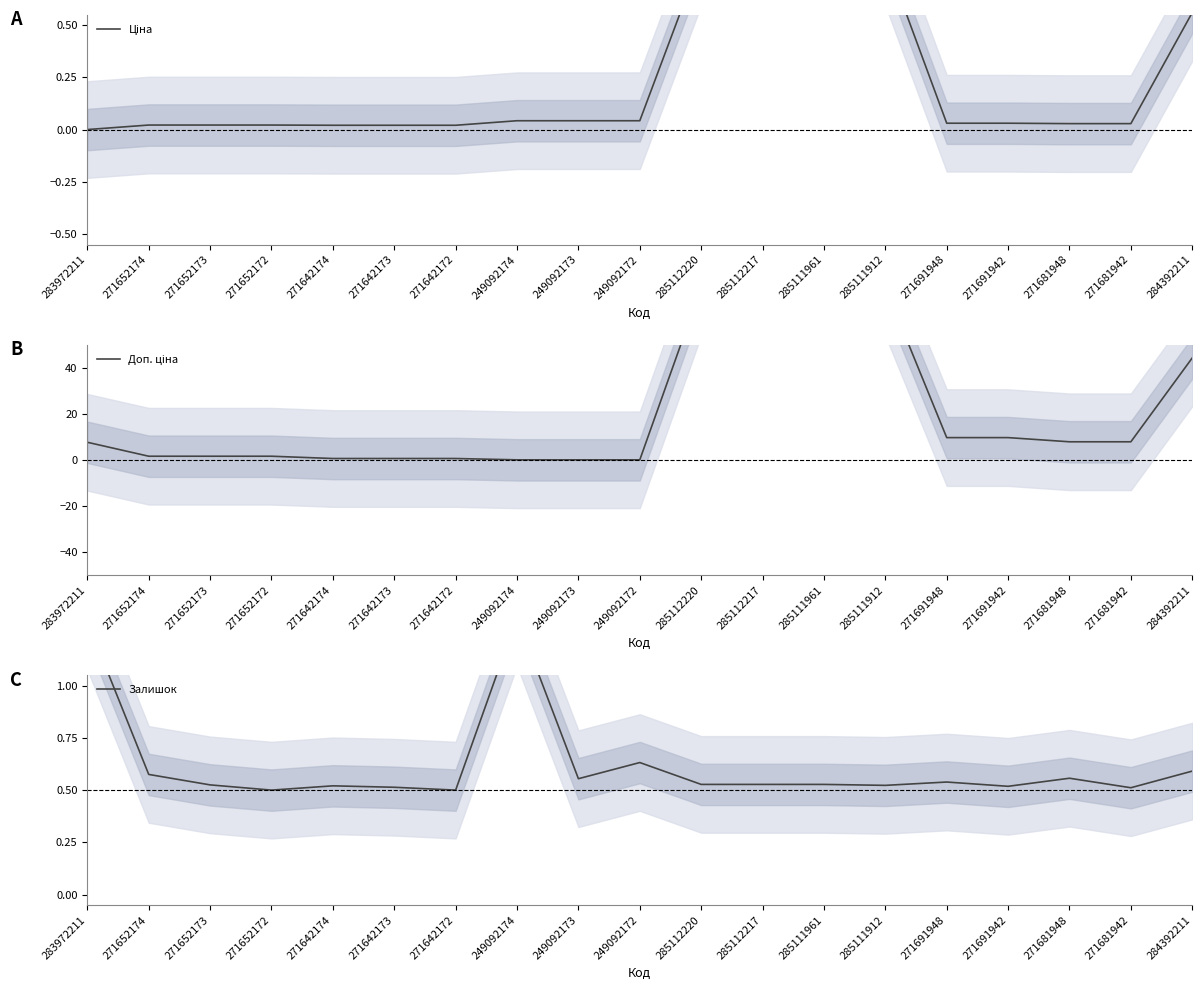

How many lines are shown in the chart?

3